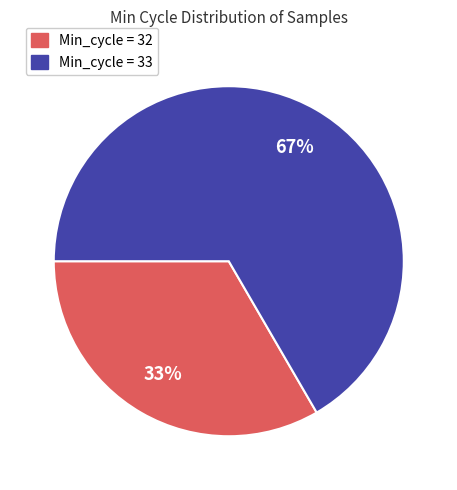

To the nearest percent, what percentage of the pie is Min_cycle = 32?

33%